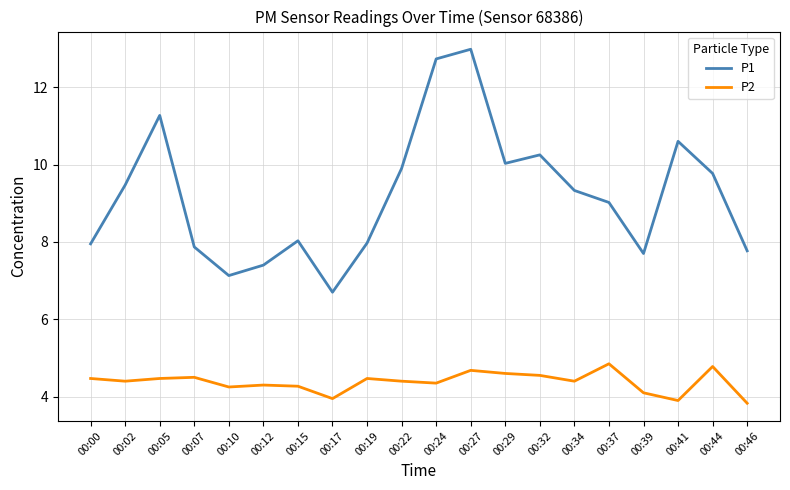

Is this an area chart (filled region under the line)?

No